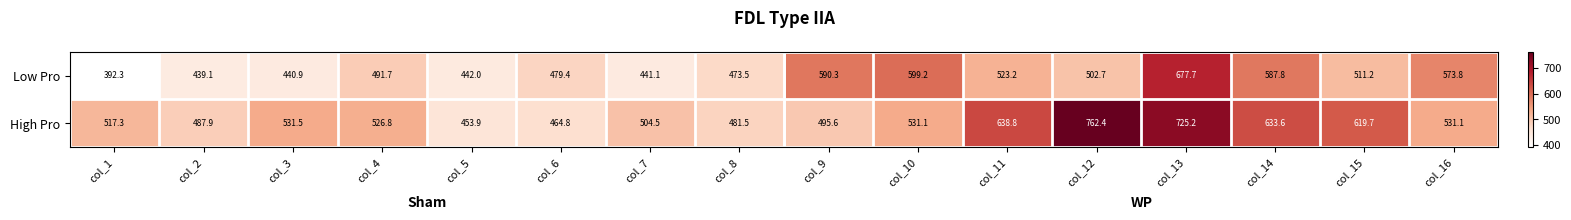

The High Pro series shows 269.1 at col_7. True or false?

False